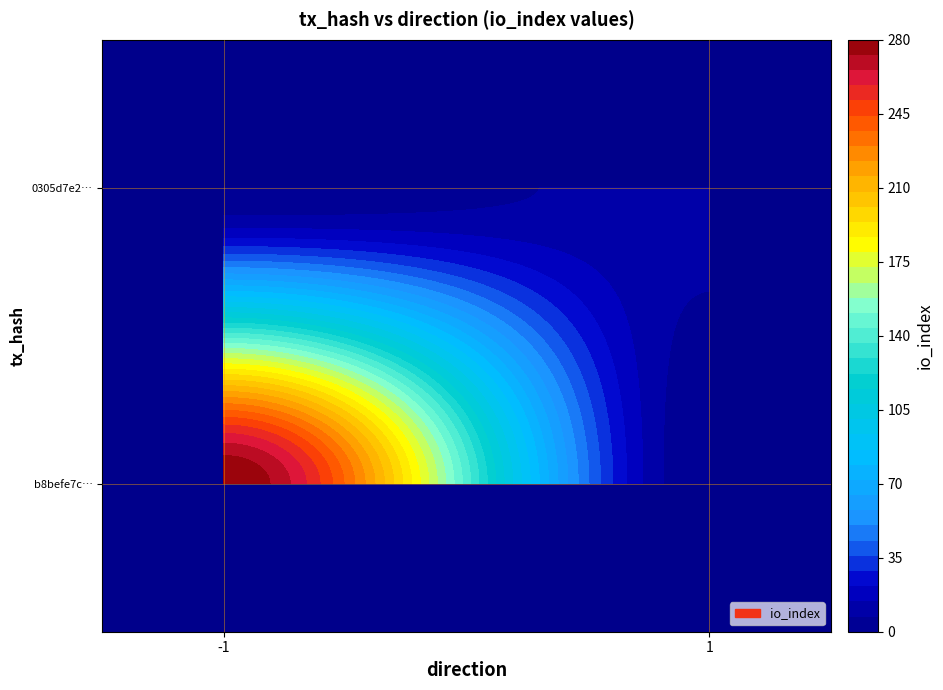

Reading left to right, list all the values displayed in this chart.

b8befe7c80acfdc0fe166e028e380884e14c34f: direction=-1	io_index=280
0305d7e2d5ed690435e0bccd9c8f35f8557888f: direction=1	io_index=10